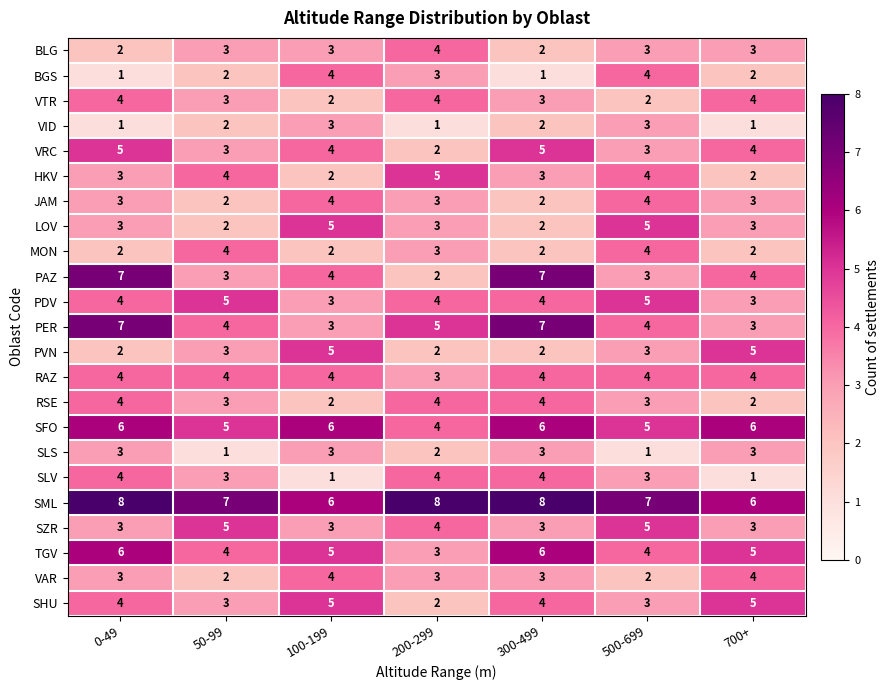

How many HKV values are between 2 and 4?

6